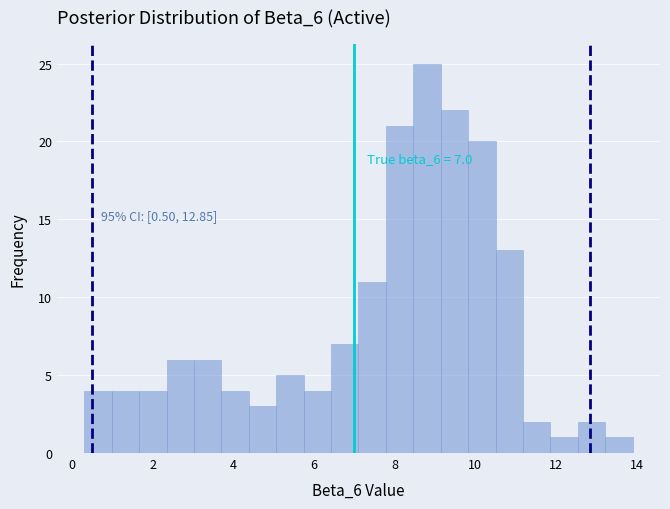

Around what value on the x-axis is the tallest bar? Give the approximate position of its centre, as read against the axis.

8.8